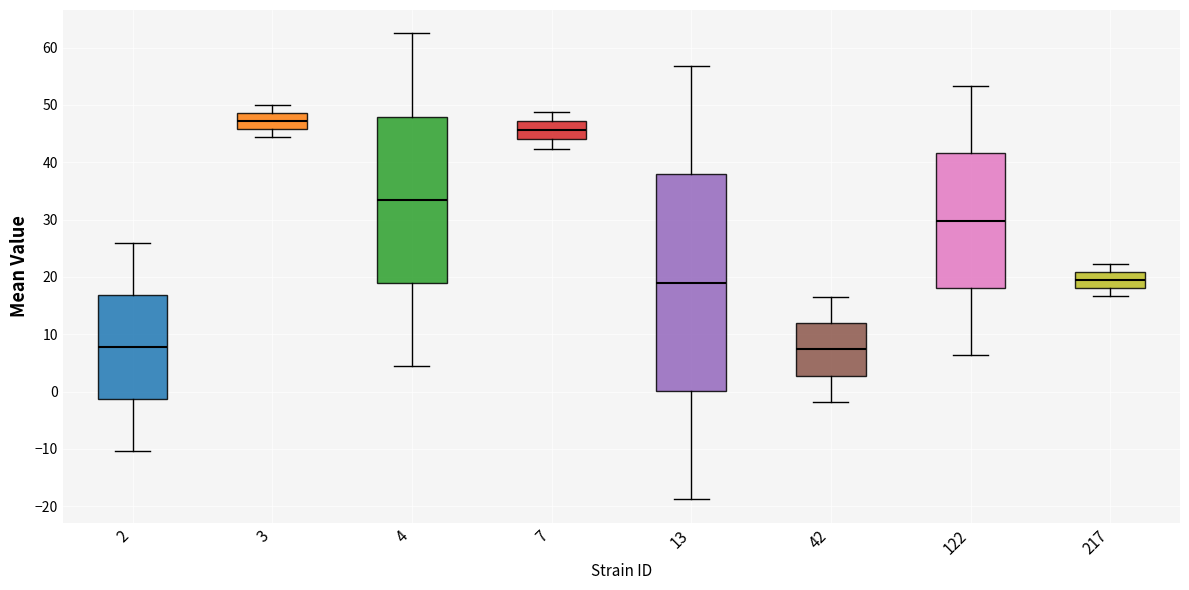

Which box is the tallest, from its lower edge to its upper edge?

13